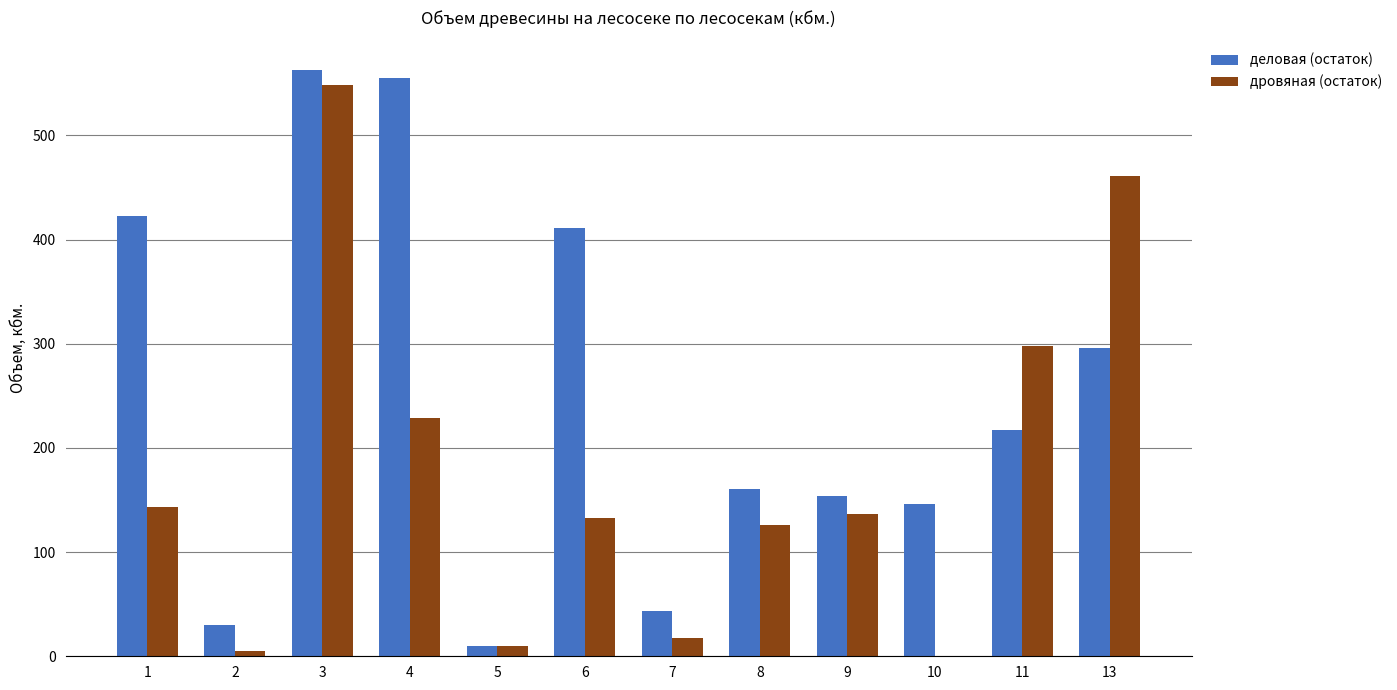

What is the sum of all дровяная (остаток) values?

2108